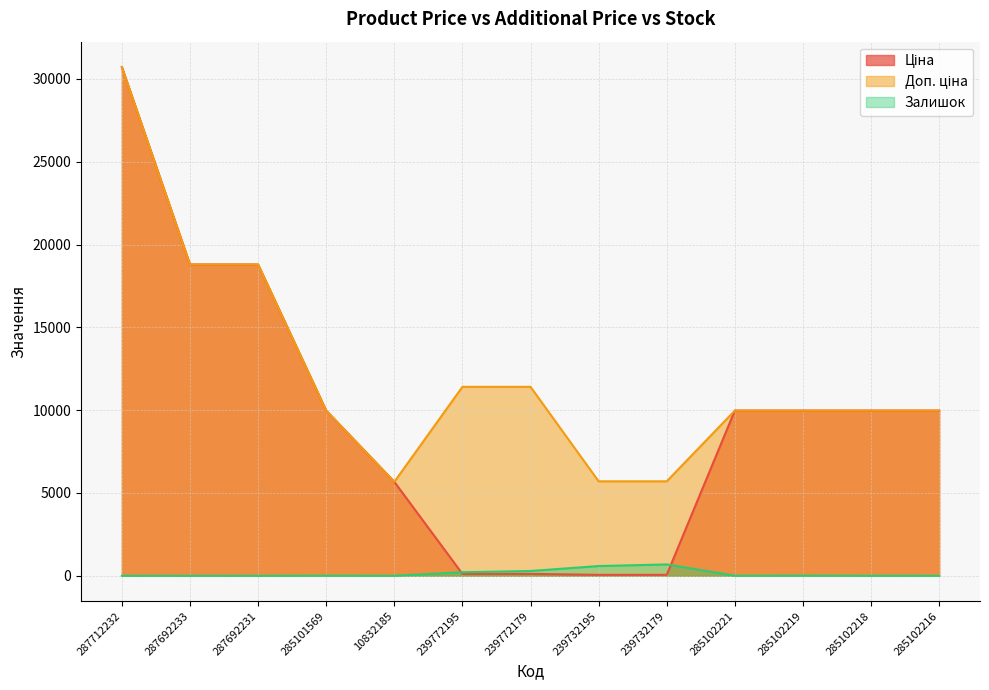

List the series in order of their overall mean, lowest first.

Залишок, Ціна, Доп. ціна